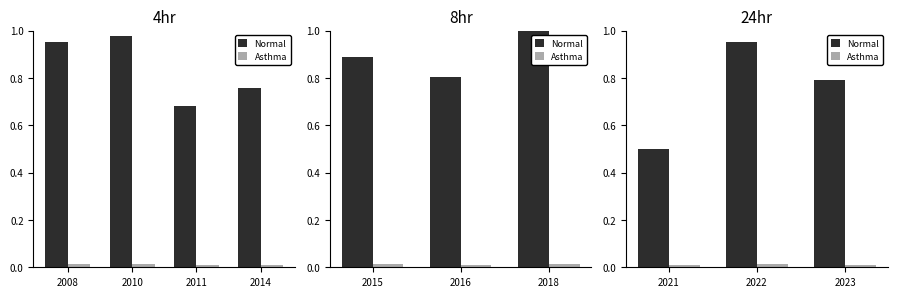

Which series changed the most between 2021 and 2023?

Normal